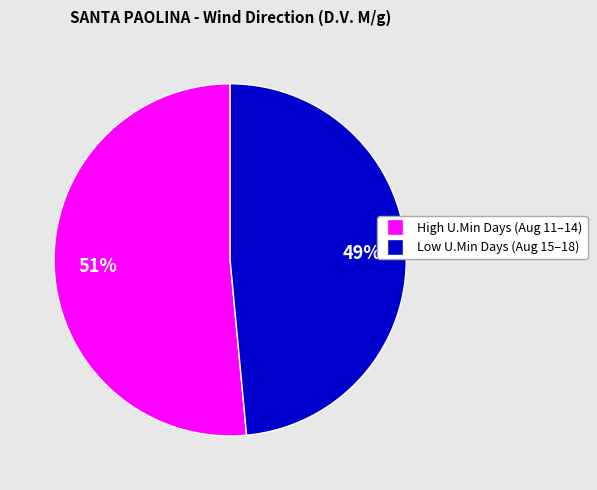

To the nearest percent, what is the average slice percentage?

50%